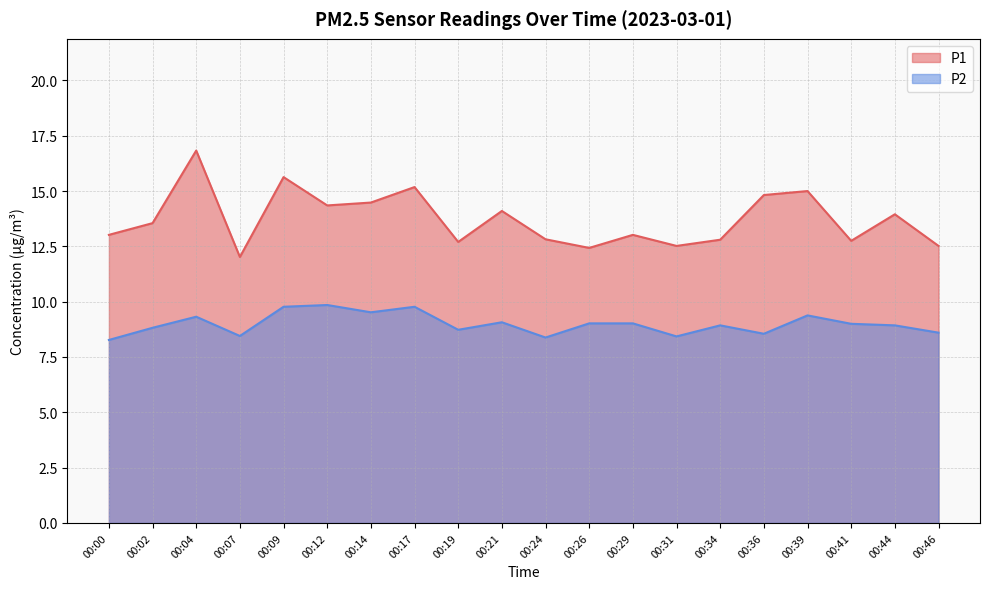

At which category is the sum across all series the highest?

00:04